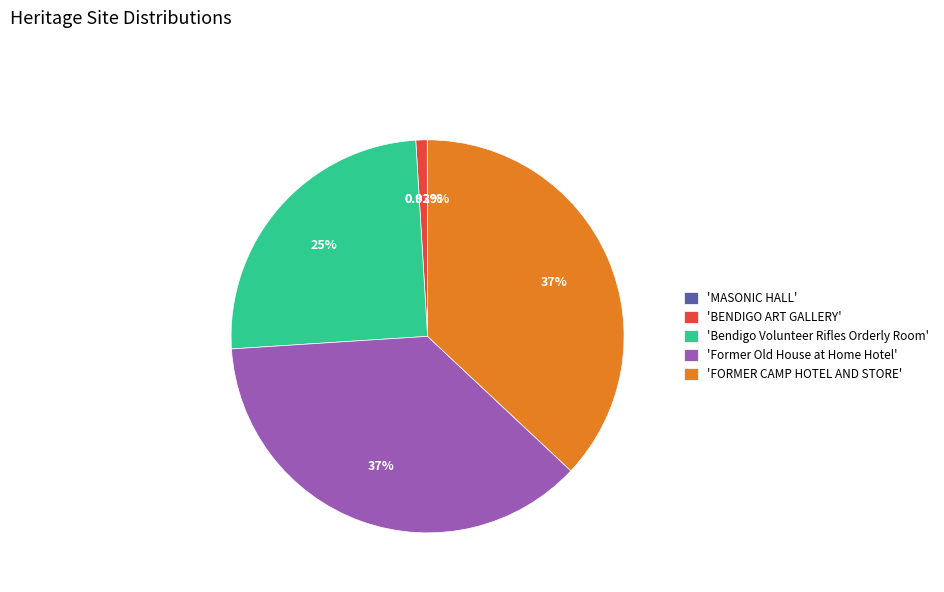

Between 'BENDIGO ART GALLERY' and 'FORMER CAMP HOTEL AND STORE', which is larger?

'FORMER CAMP HOTEL AND STORE'